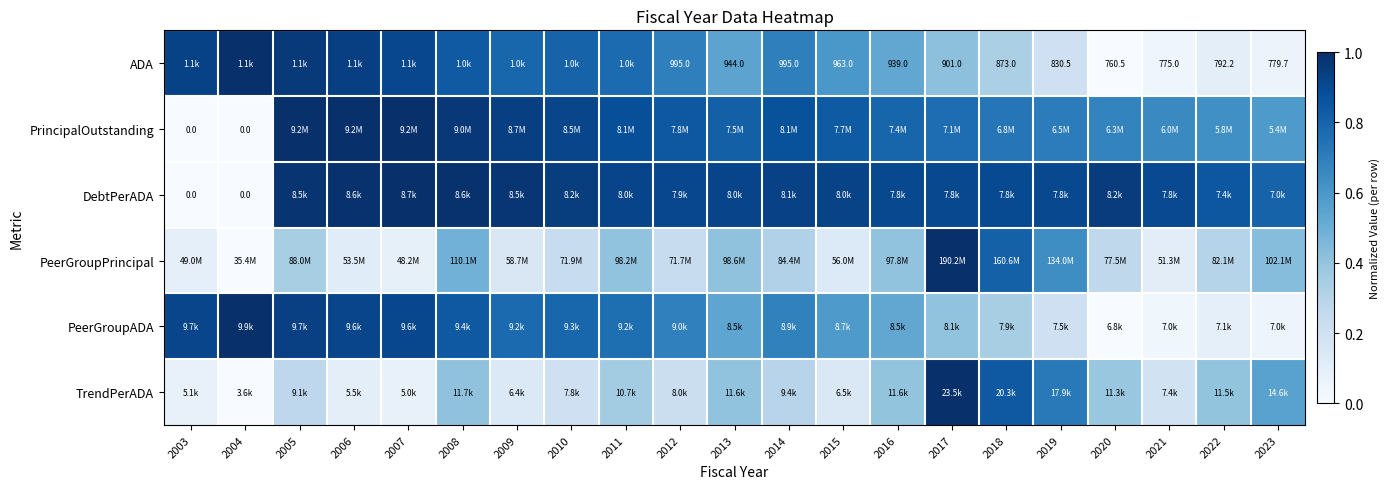

How many positive values does the PrincipalOutstanding series have?

19